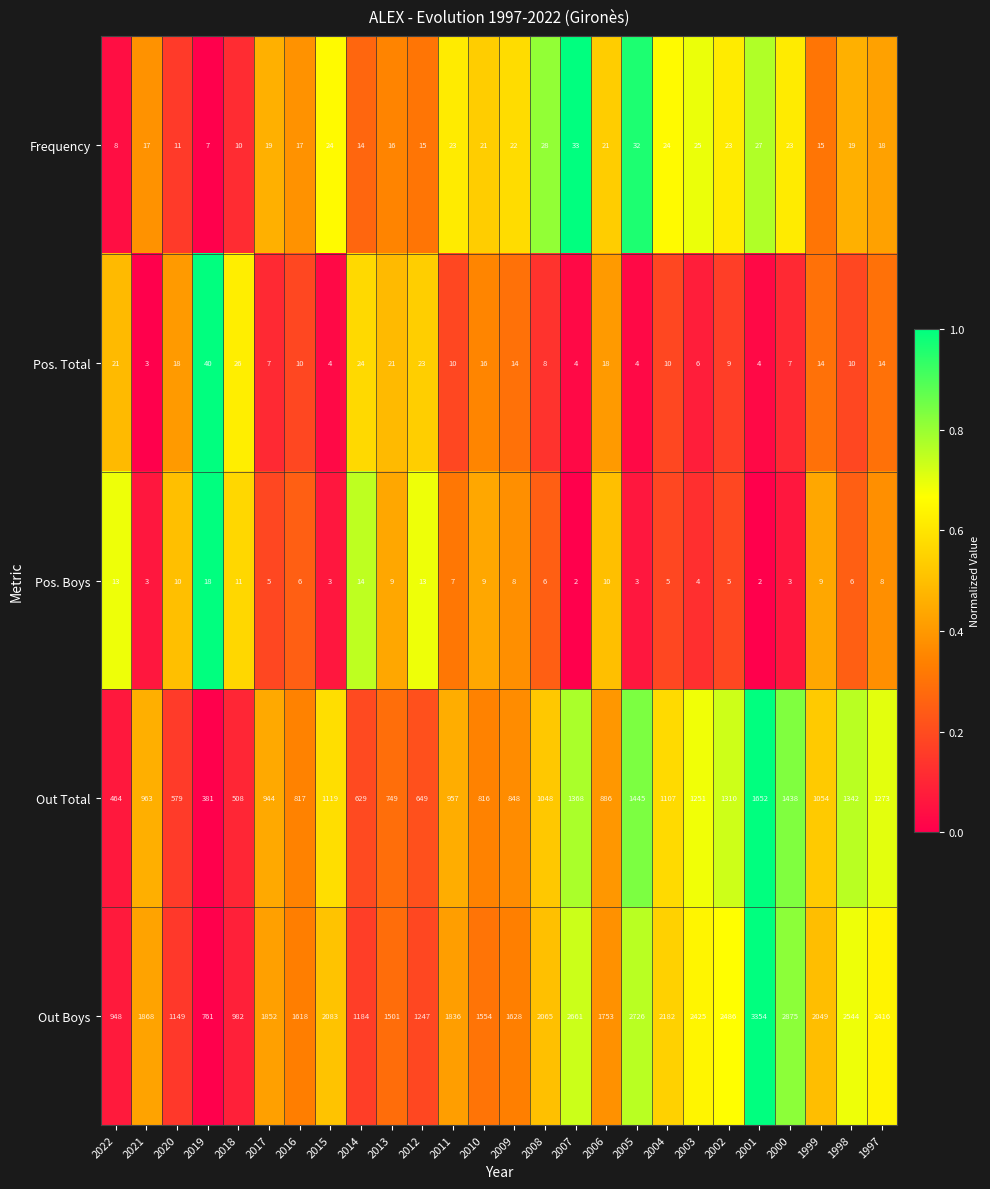

What is the difference between the maximum and minimum values in the Frequency series?

26